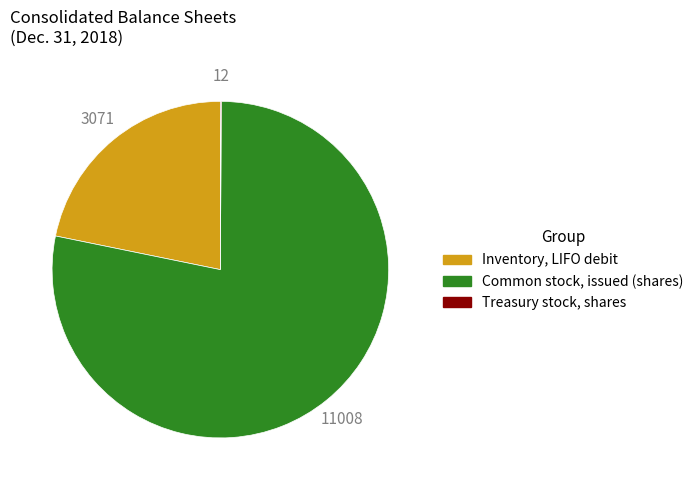

Is there any slice that represents more than half of the pie?

Yes